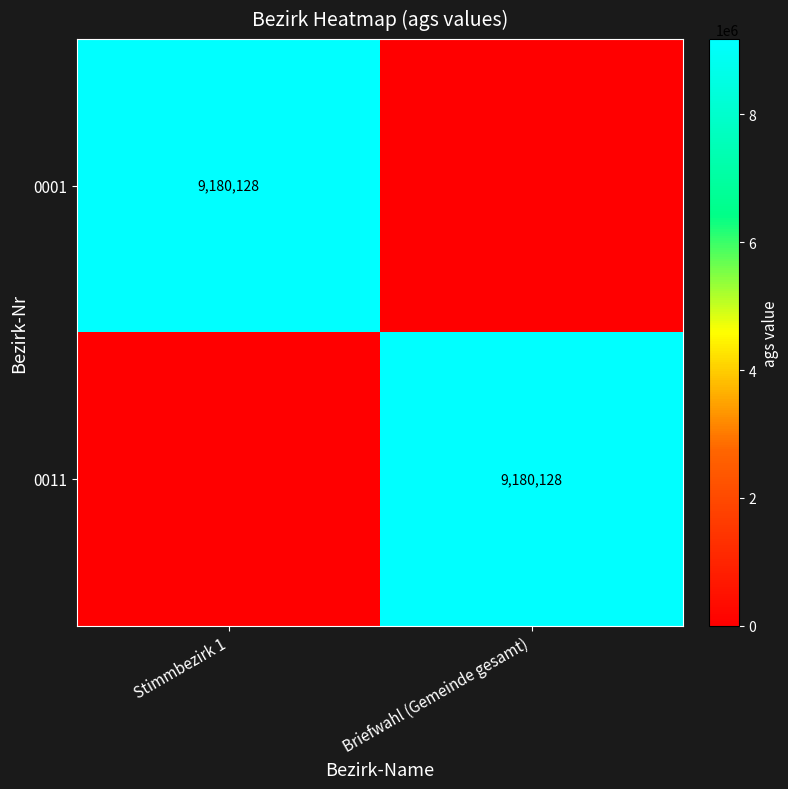

Is it true that 0001 equals 9180128 at Stimmbezirk 1?

True